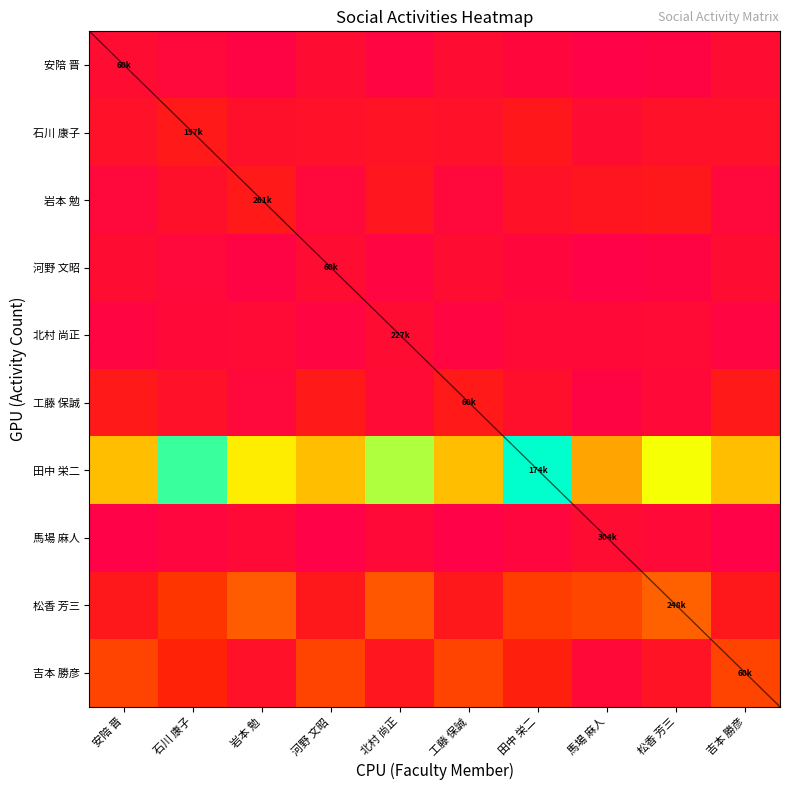

Reading left to right, extract all data points from this chart.

安陪 晋: 安陪 晋=0.1	石川 康子=0.1	岩本 勉=0.0	河野 文昭=0.1	北村 尚正=0.0	工藤 保誠=0.1	田中 栄二=0.1	馬場 麻人=0.0	松香 芳三=0.0	吉本 勝彦=0.1
石川 康子: 安陪 晋=0.1	石川 康子=0.2	岩本 勉=0.1	河野 文昭=0.1	北村 尚正=0.1	工藤 保誠=0.1	田中 栄二=0.2	馬場 麻人=0.1	松香 芳三=0.1	吉本 勝彦=0.1
岩本 勉: 安陪 晋=0.1	石川 康子=0.1	岩本 勉=0.2	河野 文昭=0.1	北村 尚正=0.1	工藤 保誠=0.1	田中 栄二=0.1	馬場 麻人=0.1	松香 芳三=0.2	吉本 勝彦=0.1
河野 文昭: 安陪 晋=0.1	石川 康子=0.1	岩本 勉=0.0	河野 文昭=0.1	北村 尚正=0.0	工藤 保誠=0.1	田中 栄二=0.1	馬場 麻人=0.0	松香 芳三=0.0	吉本 勝彦=0.1
北村 尚正: 安陪 晋=0.0	石川 康子=0.1	岩本 勉=0.1	河野 文昭=0.0	北村 尚正=0.1	工藤 保誠=0.0	田中 栄二=0.1	馬場 麻人=0.1	松香 芳三=0.1	吉本 勝彦=0.0
工藤 保誠: 安陪 晋=0.2	石川 康子=0.1	岩本 勉=0.1	河野 文昭=0.2	北村 尚正=0.1	工藤 保誠=0.2	田中 栄二=0.1	馬場 麻人=0.0	松香 芳三=0.1	吉本 勝彦=0.2
田中 栄二: 安陪 晋=0.6	石川 康子=0.9	岩本 勉=0.7	河野 文昭=0.6	北村 尚正=0.8	工藤 保誠=0.6	田中 栄二=1.0	馬場 麻人=0.6	松香 芳三=0.8	吉本 勝彦=0.6
馬場 麻人: 安陪 晋=0.0	石川 康子=0.0	岩本 勉=0.1	河野 文昭=0.0	北村 尚正=0.1	工藤 保誠=0.0	田中 栄二=0.0	馬場 麻人=0.1	松香 芳三=0.1	吉本 勝彦=0.0
松香 芳三: 安陪 晋=0.2	石川 康子=0.3	岩本 勉=0.4	河野 文昭=0.2	北村 尚正=0.4	工藤 保誠=0.2	田中 栄二=0.3	馬場 麻人=0.3	松香 芳三=0.4	吉本 勝彦=0.2
吉本 勝彦: 安陪 晋=0.3	石川 康子=0.2	岩本 勉=0.1	河野 文昭=0.3	北村 尚正=0.2	工藤 保誠=0.3	田中 栄二=0.2	馬場 麻人=0.1	松香 芳三=0.1	吉本 勝彦=0.3